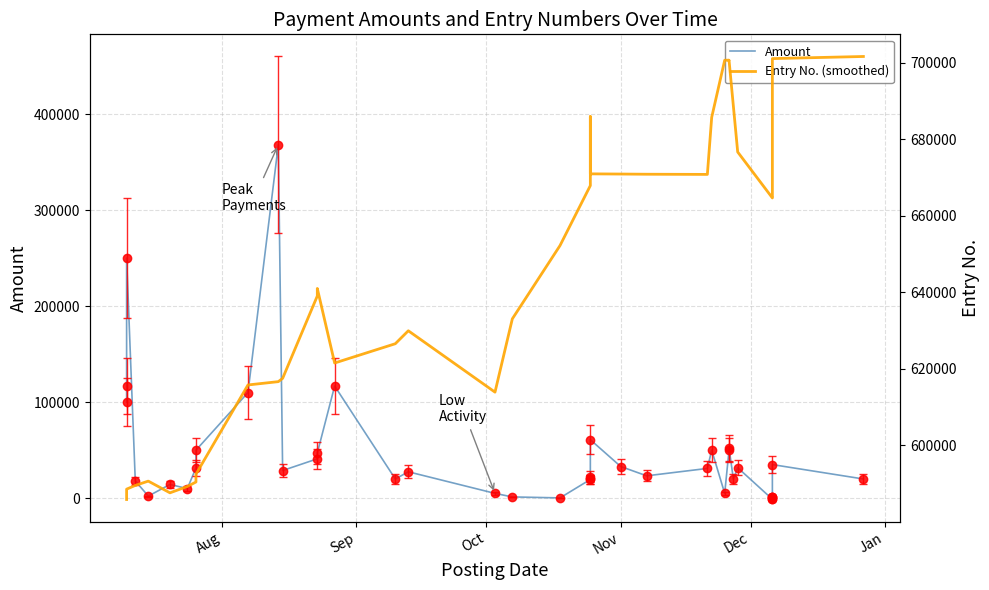

How many interior local peaks does the Entry No. (smoothed) series have?

5